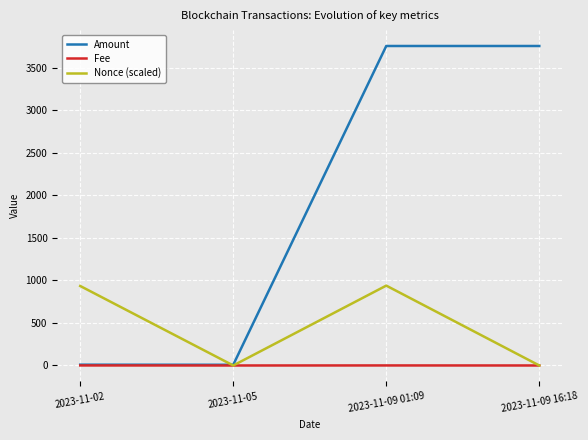

What value does the Amount series have at 2023-11-02?

9.3